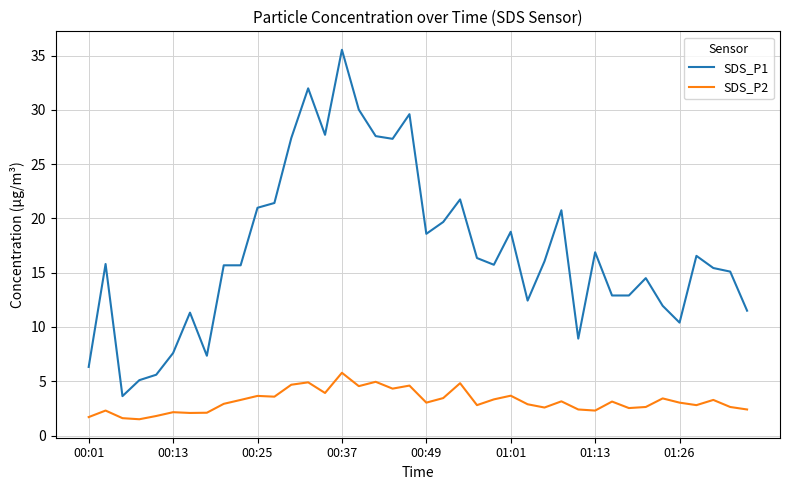

How many lines are shown in the chart?

2